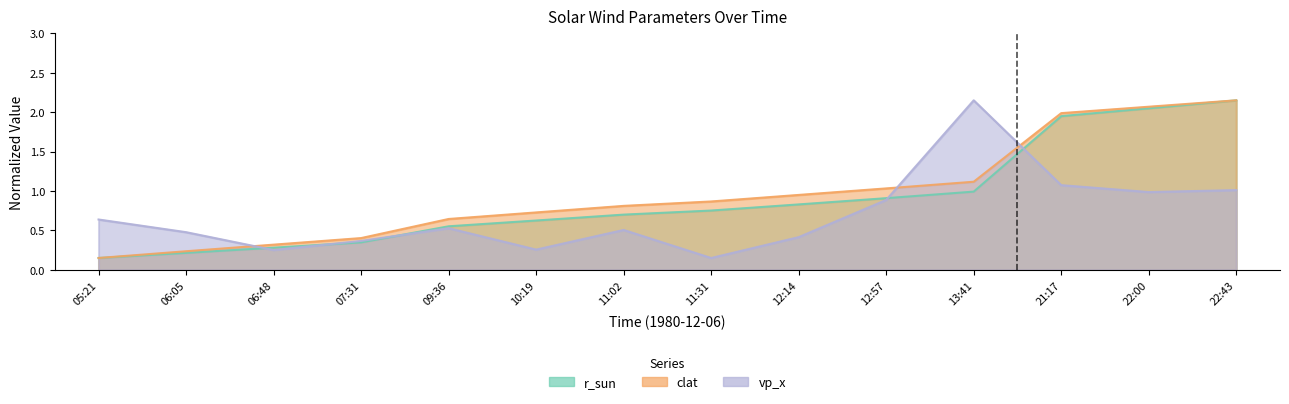

What position from the left is 22:00?

13